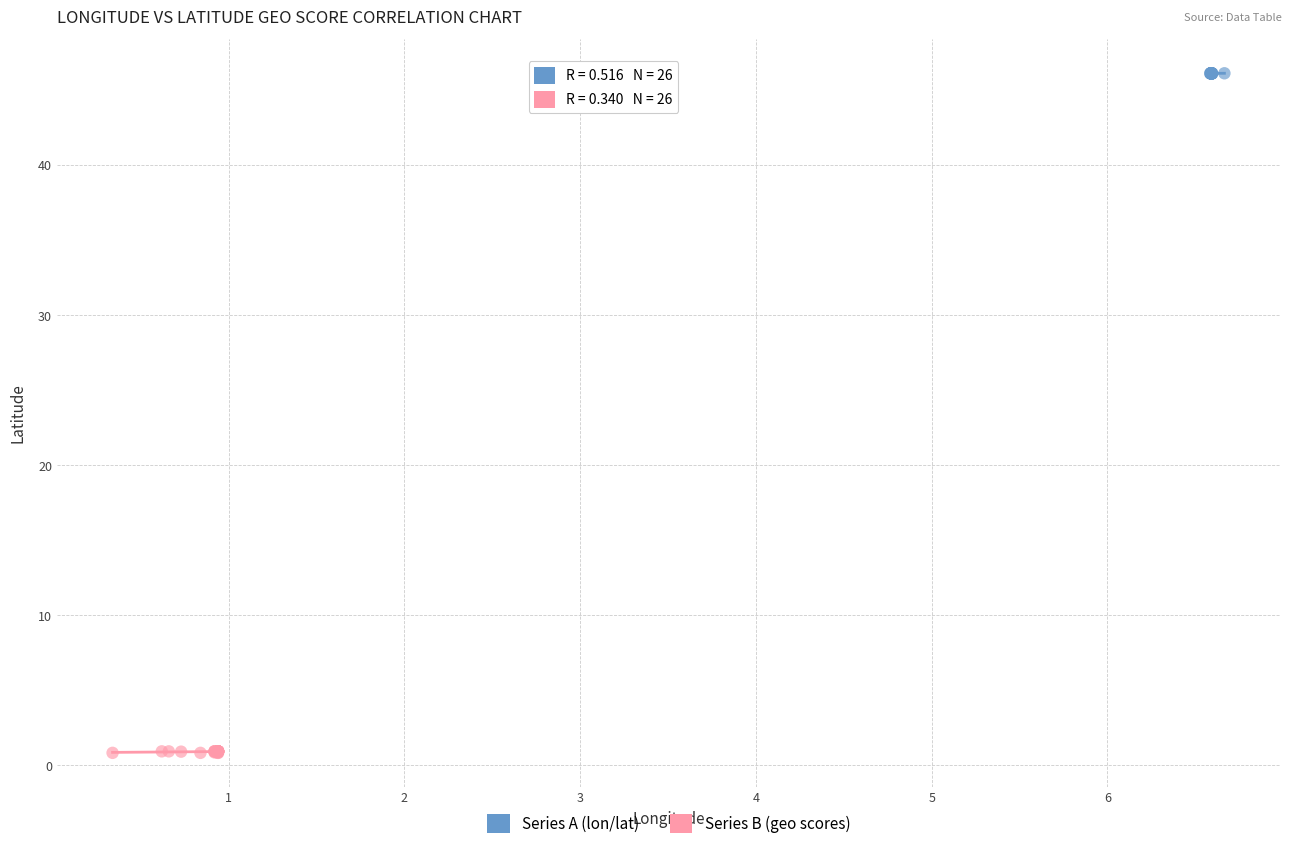

Which series reaches the minimum Y coordinate?

Series B (geo scores)